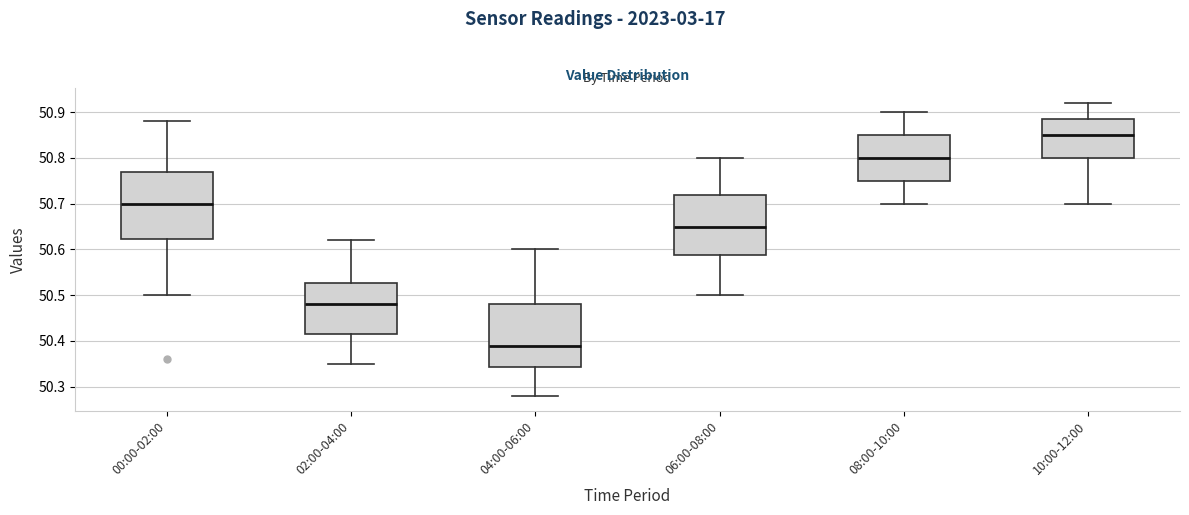

Reading left to right, transcribe this box plot: for each box, give where its median line is, the range the box spans, and where its two whiskers end, as read against the y-axis. The values are not printed on the chart, so give them approximately, as read against the axis.

00:00-02:00: median 50.70, box 50.62 to 50.77, whiskers 50.50 to 50.88
02:00-04:00: median 50.48, box 50.42 to 50.53, whiskers 50.35 to 50.62
04:00-06:00: median 50.39, box 50.34 to 50.48, whiskers 50.28 to 50.60
06:00-08:00: median 50.65, box 50.59 to 50.72, whiskers 50.50 to 50.80
08:00-10:00: median 50.80, box 50.75 to 50.85, whiskers 50.70 to 50.90
10:00-12:00: median 50.85, box 50.80 to 50.89, whiskers 50.70 to 50.92